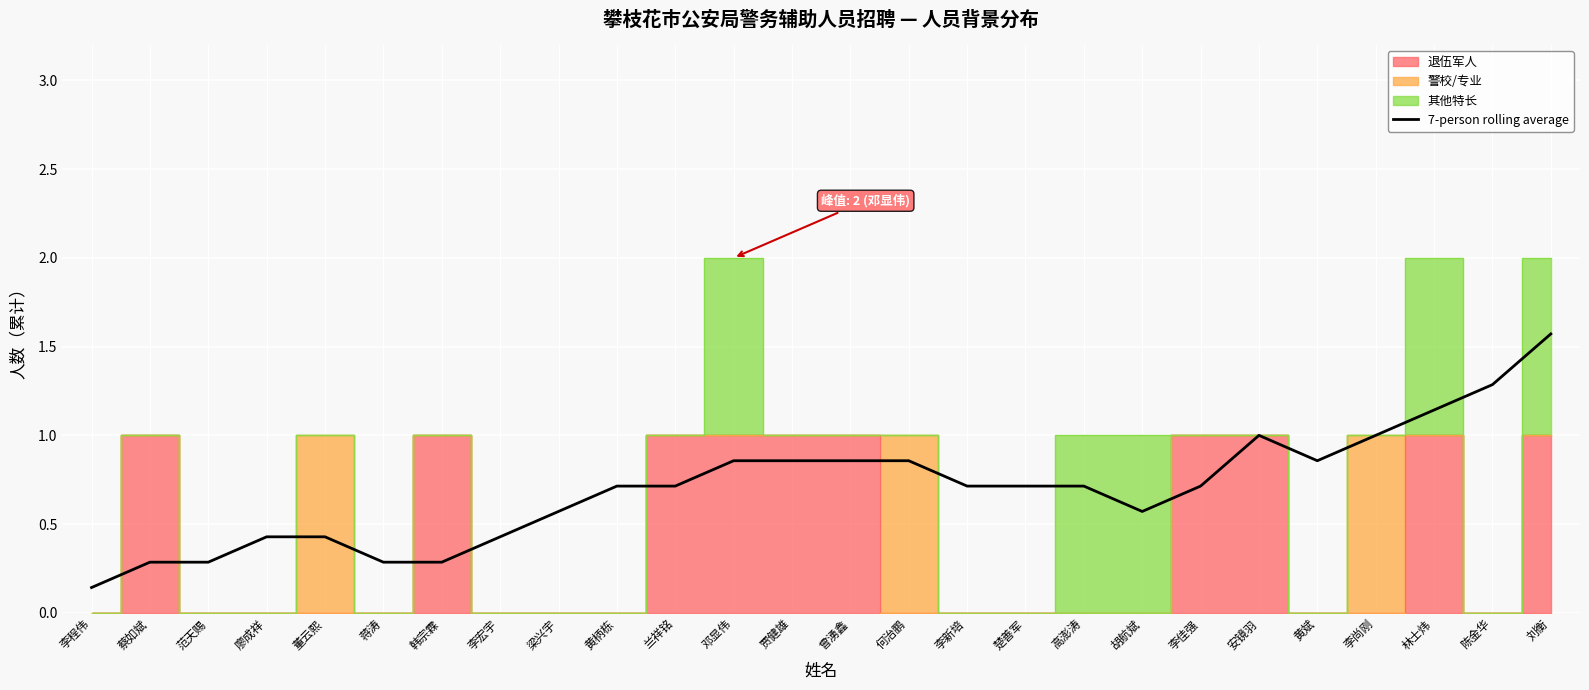

What is the approximate value at 董云熙?

0.4